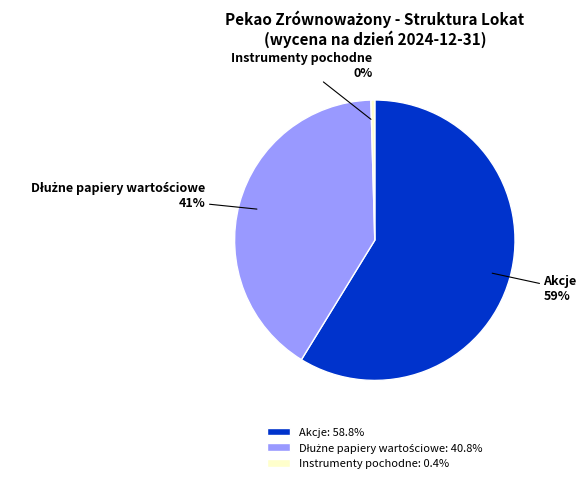

Combined, do Akcje and Instrumenty pochodne account for over 50%?

Yes